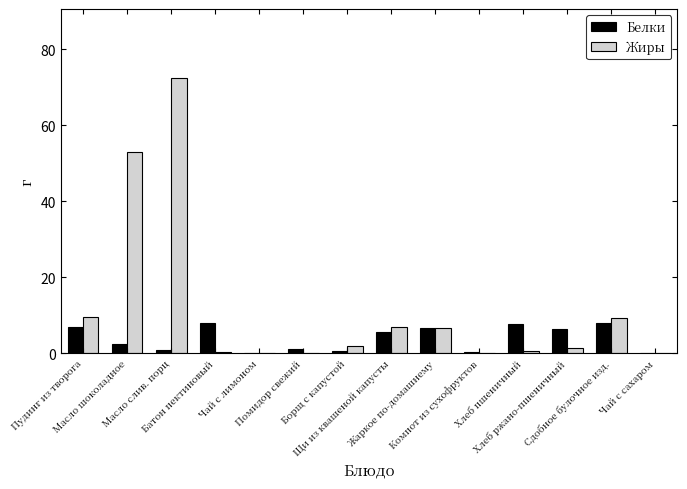

What is the highest value of the Белки series?

8.0